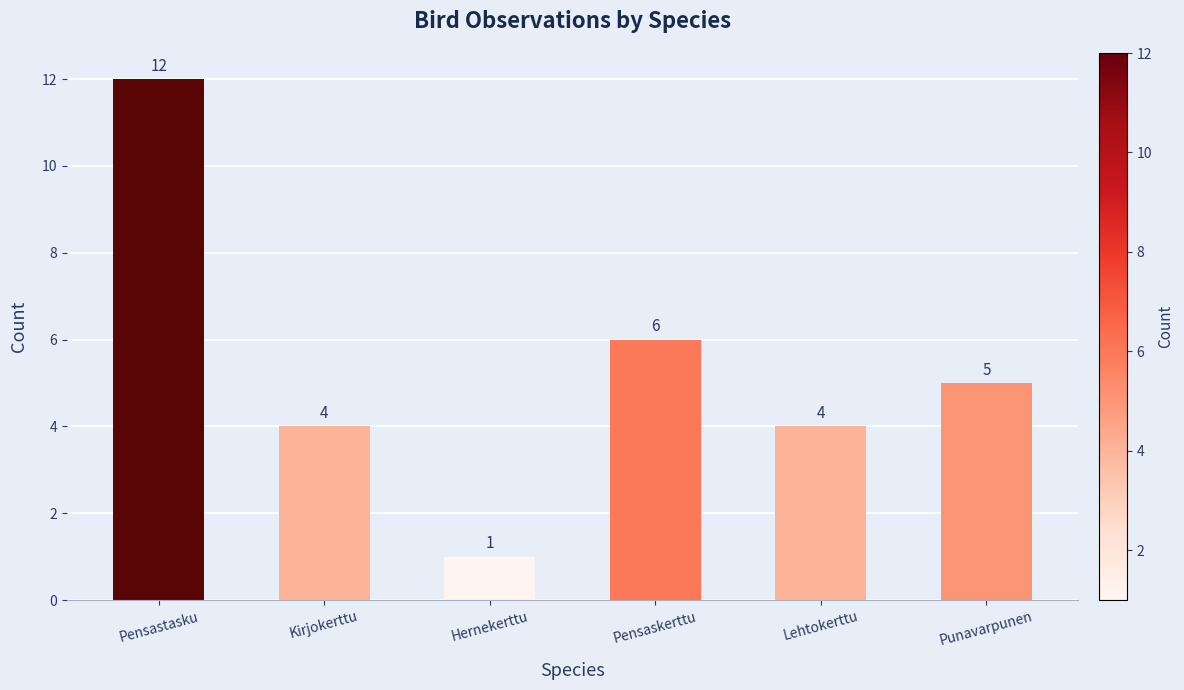

True or false: the data shows 1 at Hernekerttu.

True